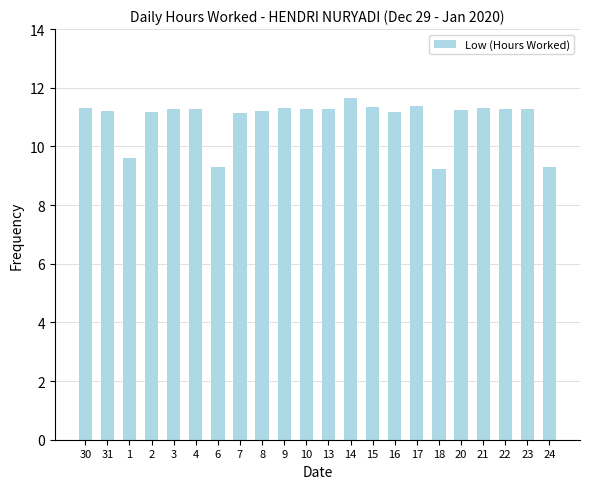

Which category has the highest value across all series?

14